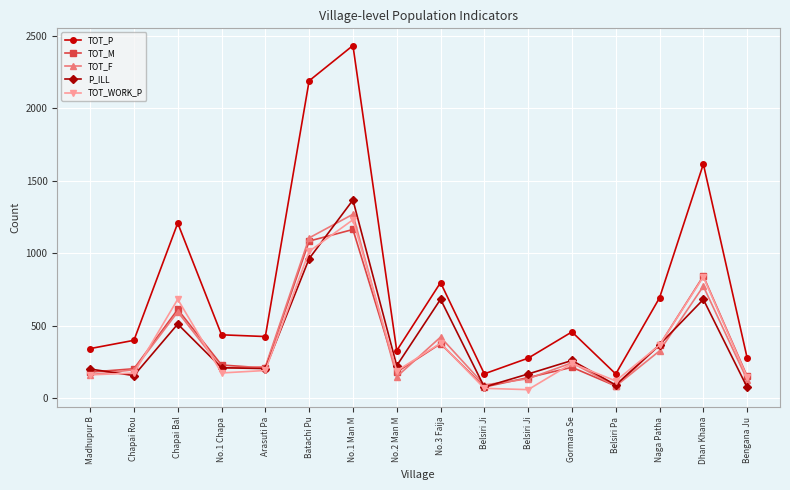

Reading left to right, extract all data points from this chart.

TOT_P: 342	399	1207	437	425	2188	2431	328	797	168	276	457	167	692	1614	278
TOT_M: 180	203	612	229	208	1083	1163	180	376	77	142	213	84	366	842	151
TOT_F: 162	196	595	208	217	1105	1268	148	421	91	134	244	83	326	772	127
P_ILL: 201	156	511	210	204	962	1366	224	682	77	167	260	91	369	681	75
TOT_WORK_P: 161	173	682	174	191	1012	1230	188	379	68	59	240	119	366	837	145